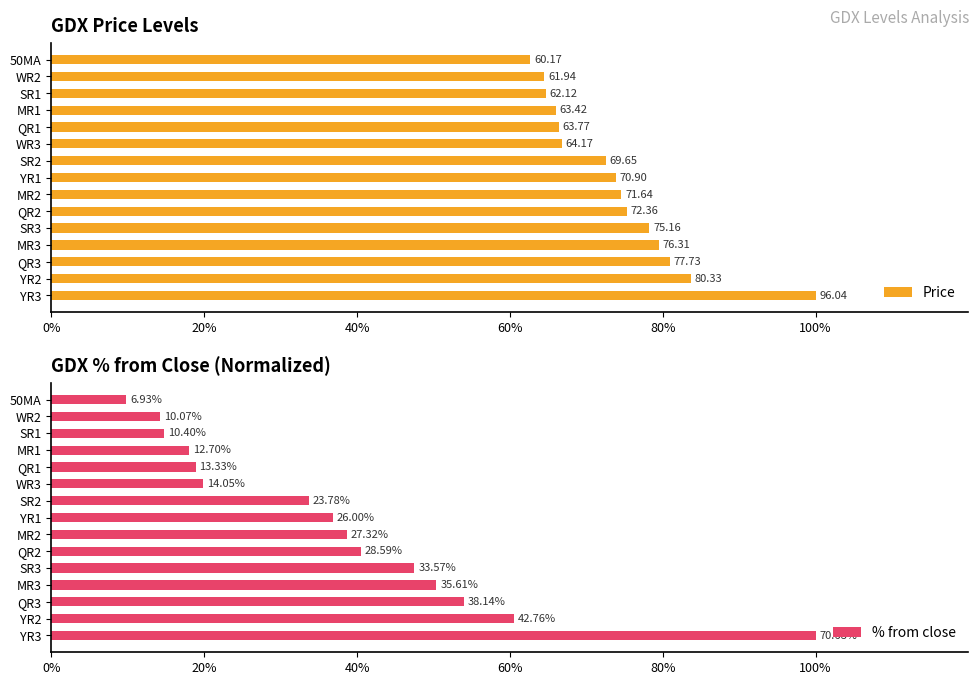

Rank the series by their maximum value, from highest to lowest.

Price, % from close